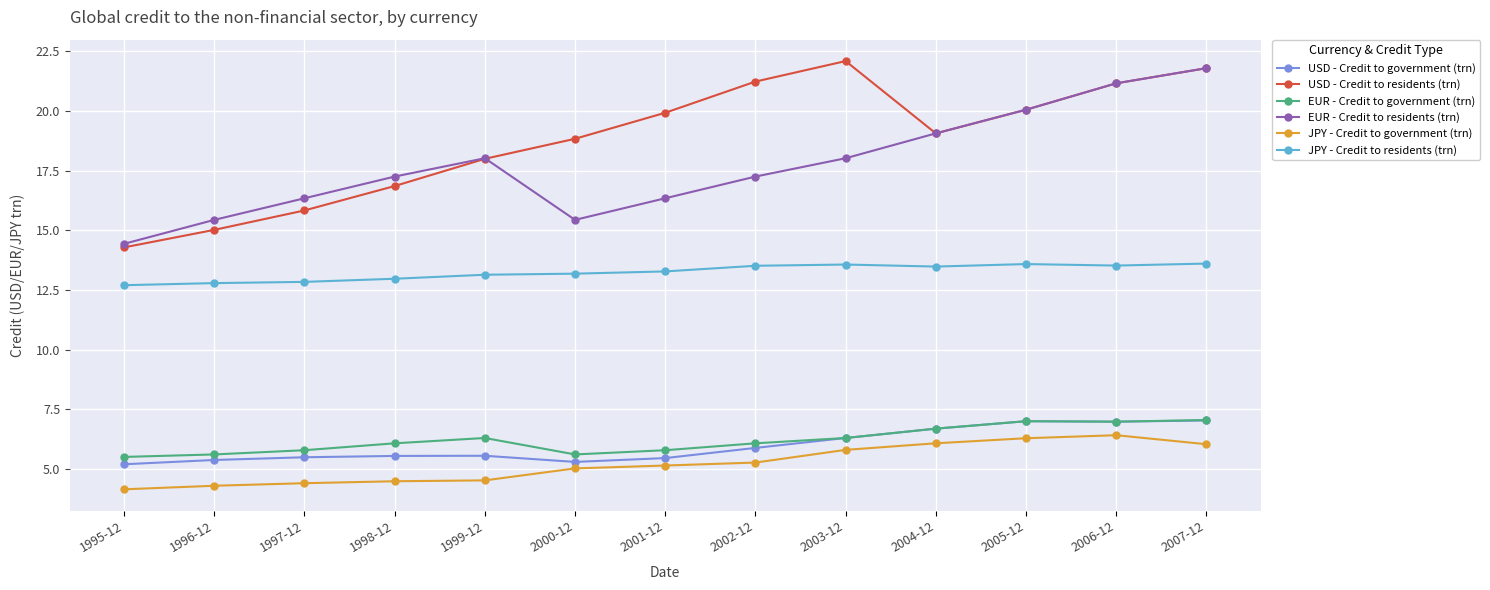

True or false: EUR - Credit to residents (trn) and USD - Credit to government (trn) cross at least once.

False